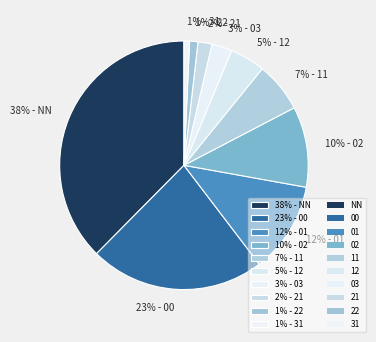

Do 12% - 01 and 23% - 00 together represent more than half of the pie?

No